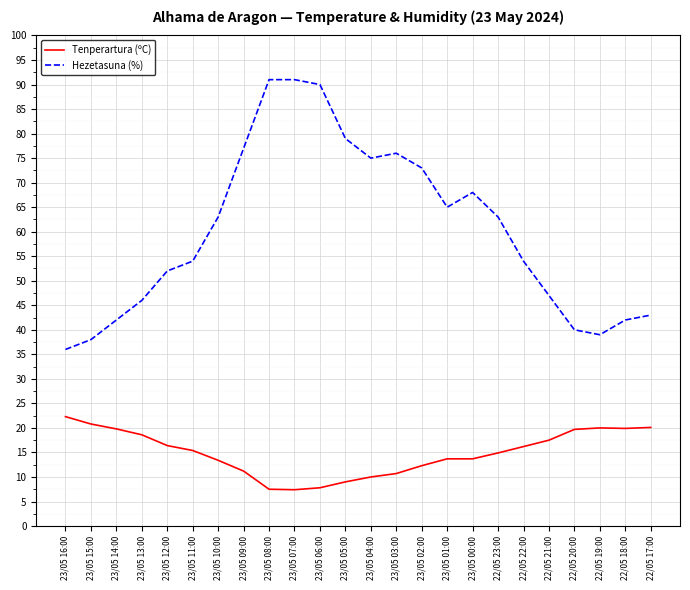

Is the value of Hezetasuna (%) at 23/05 12:00 greater than the value of Tenperartura (ºC) at 23/05 08:00?

Yes